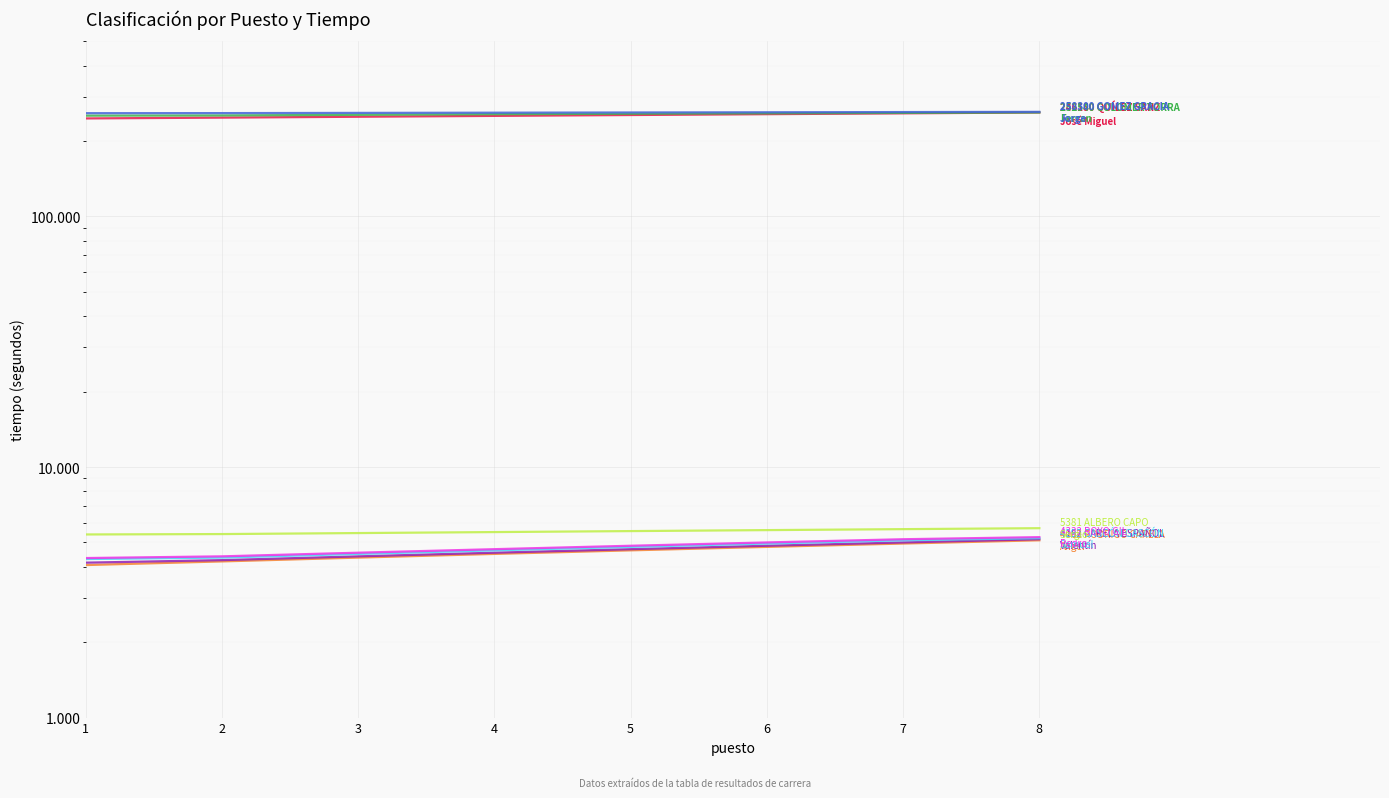

Reading left to right, what are all the values shown in this chart?

QUÍLEZ SANZ José Miguel: 4062	4200	4350	4500	4650	4800	4950	5100
COLOMER TORRA Ferran: 5381	5400	5450	5500	5550	5600	5650	5700
GOMEZ GRACIA Jorge: 4332	4400	4550	4700	4850	5000	5150	5250
RODRIGO CARELA Angel: 4293	4350	4500	4650	4800	4950	5100	5200